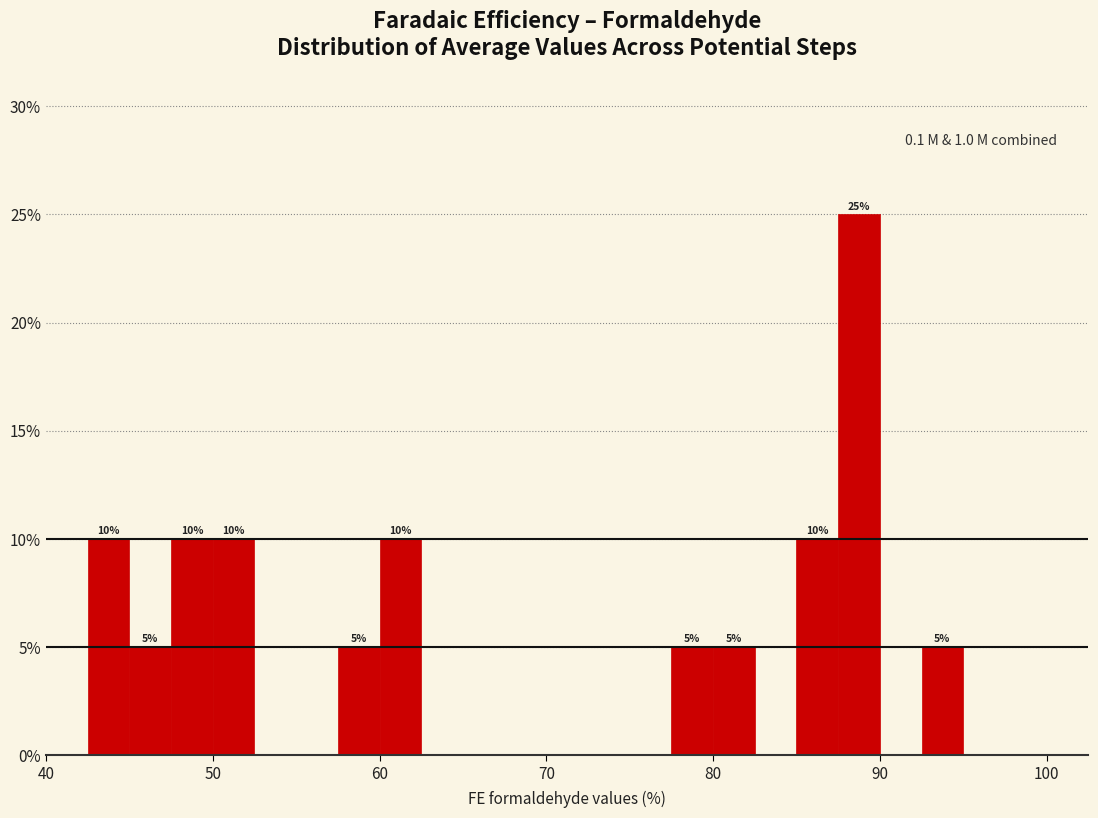

Around what value on the x-axis is the tallest bar? Give the approximate position of its centre, as read against the axis.

89